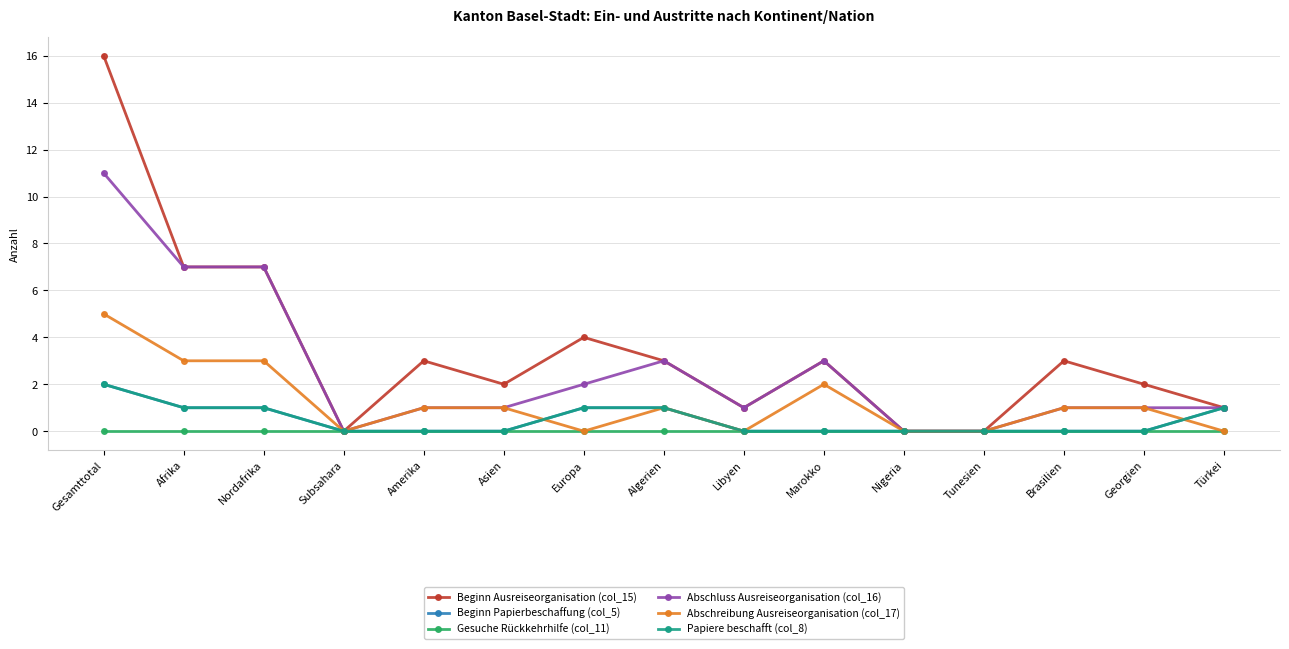

At which label does Beginn Papierbeschaffung (col_5) reach its peak?

Gesamttotal